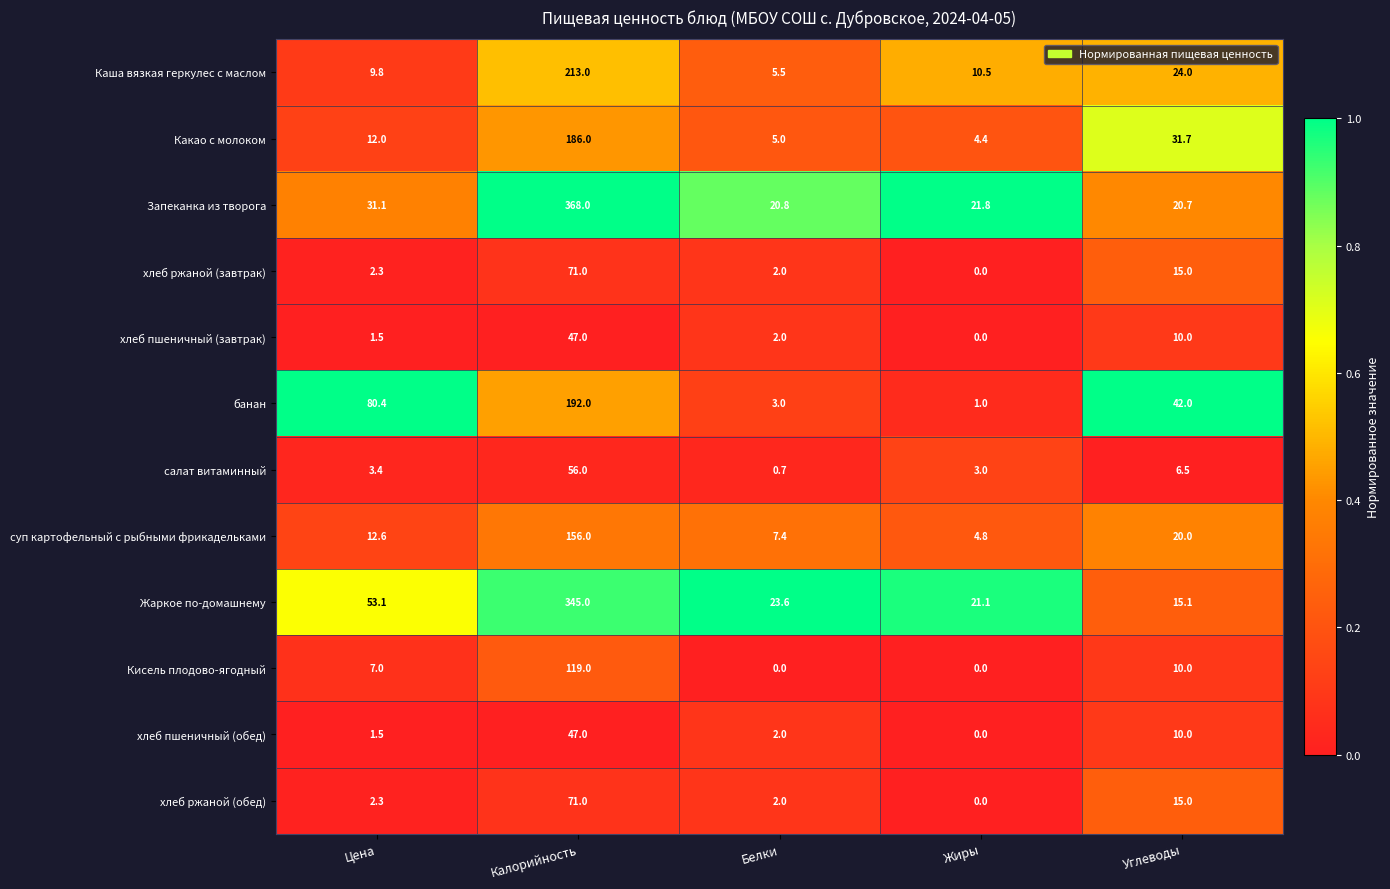

Which series has the largest total across all categories?

Запеканка из творога